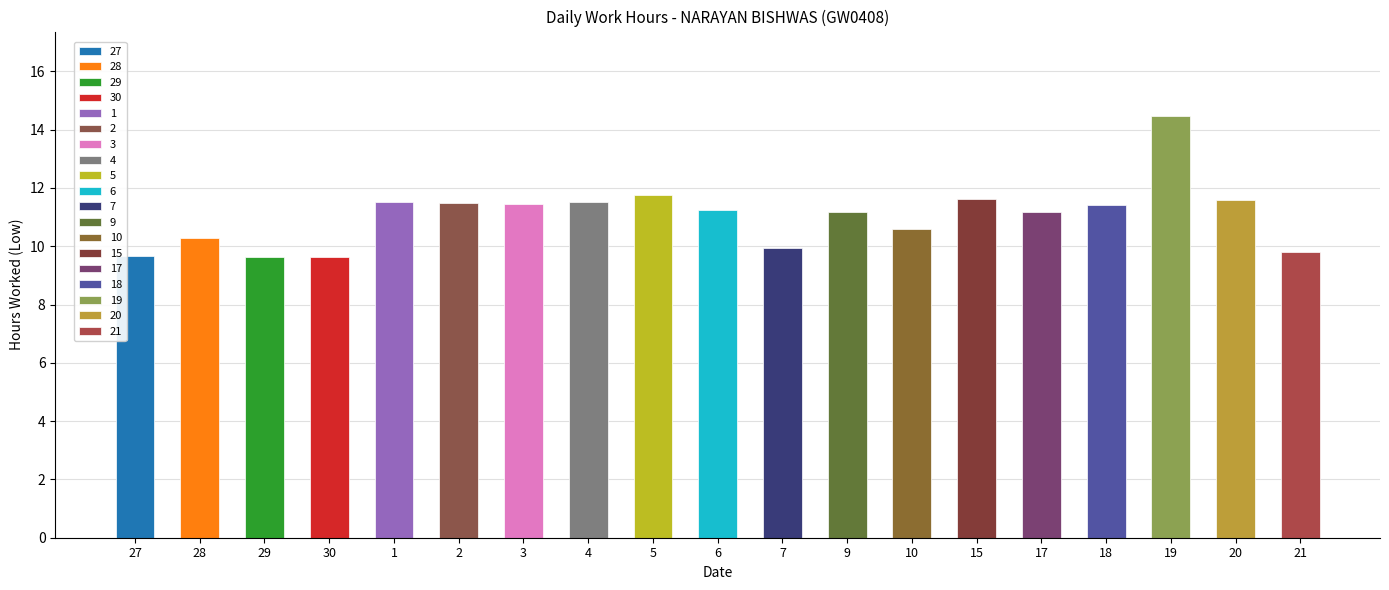

Approximately how many times larger is the value at 10 compared to 27?

1.1